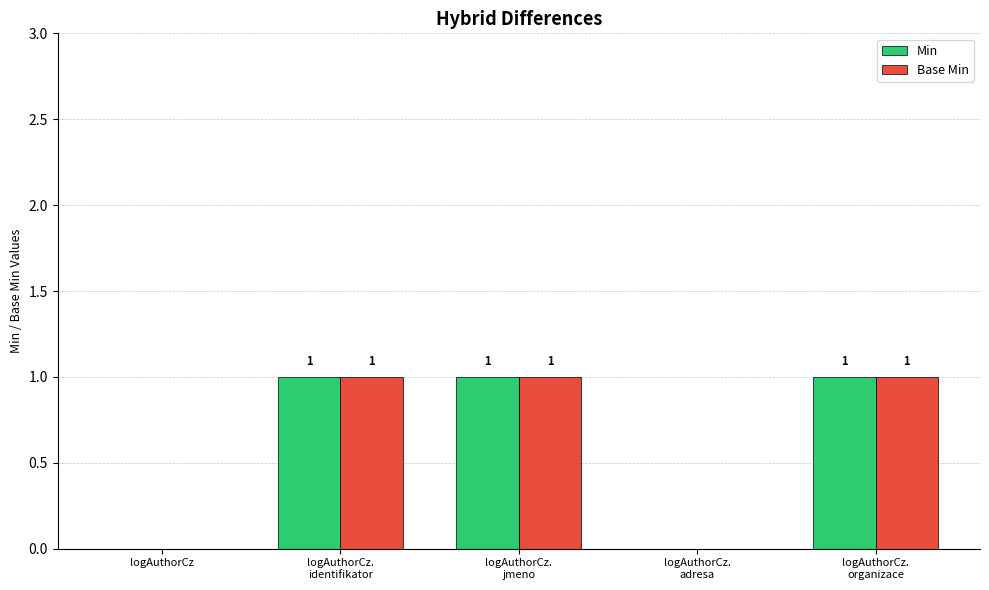

What are all the series names shown in the legend?

Min, Base Min